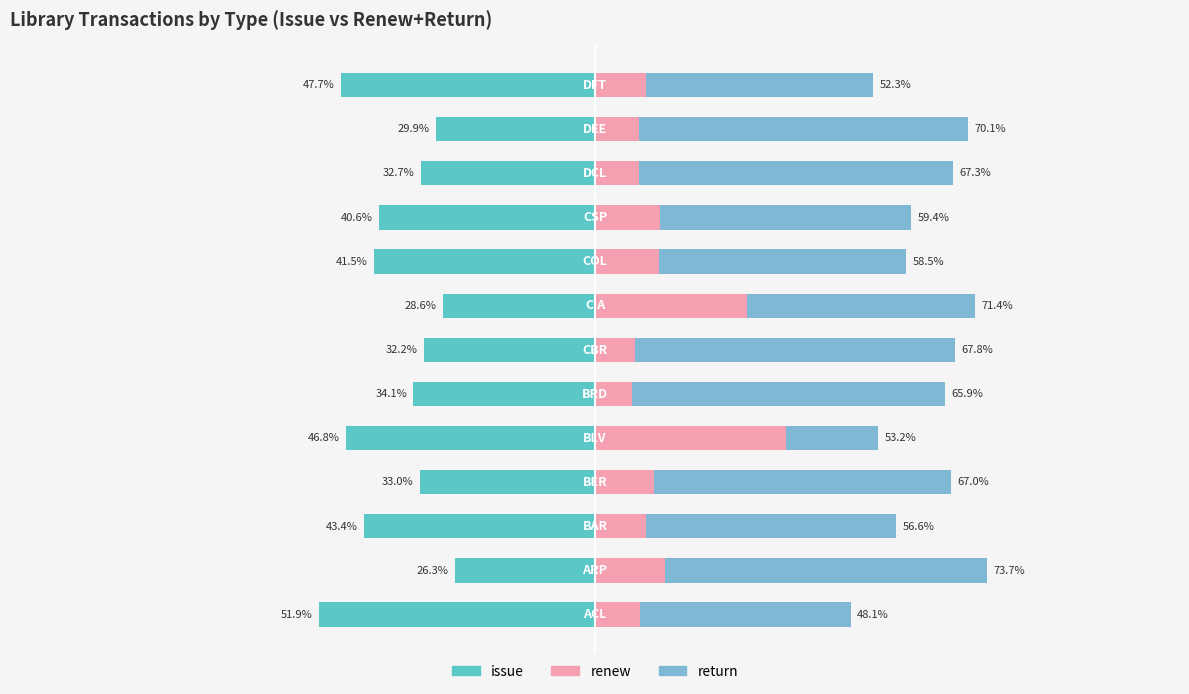

Where does the renew series first go above 9?

1